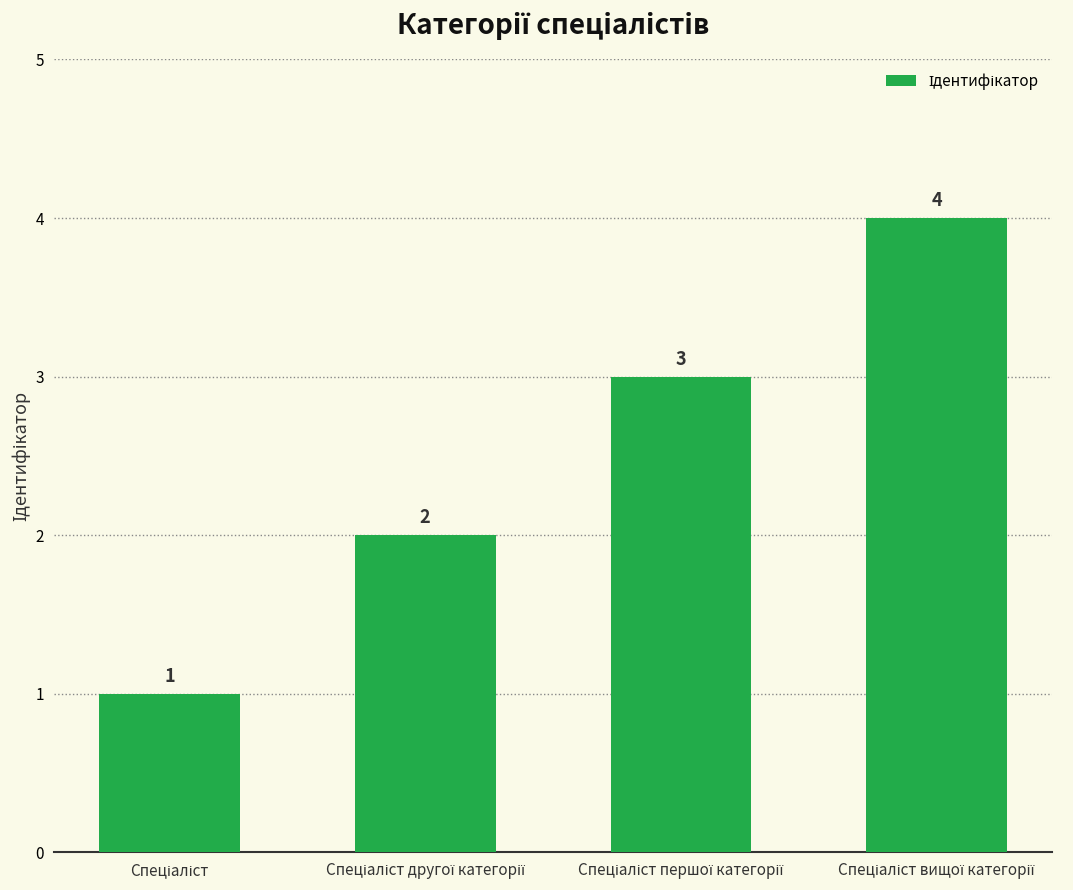

What is the difference between the maximum and minimum values?

3